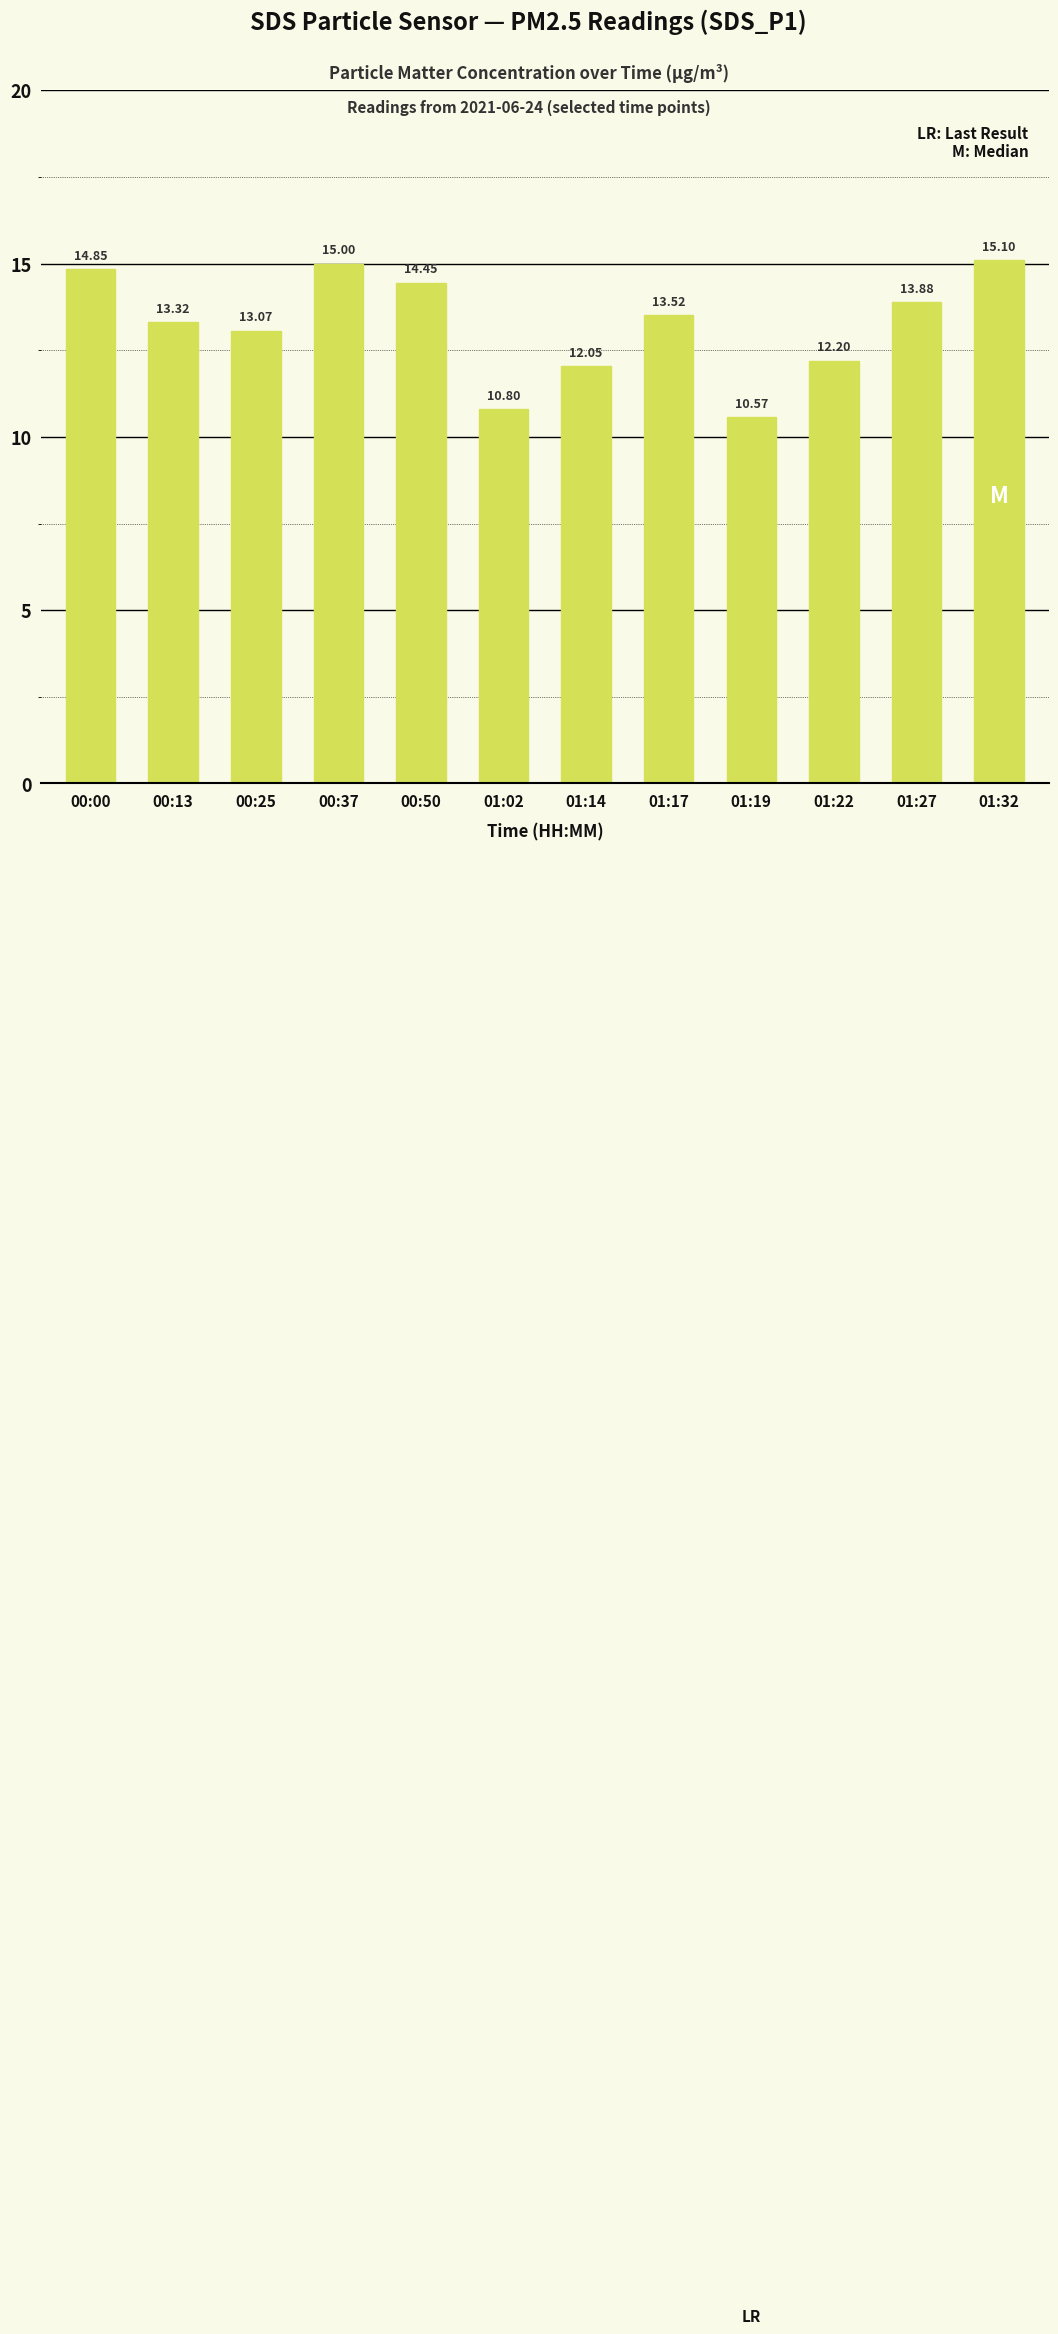

The chart shows a value of 13.5 at 01:17. True or false?

True